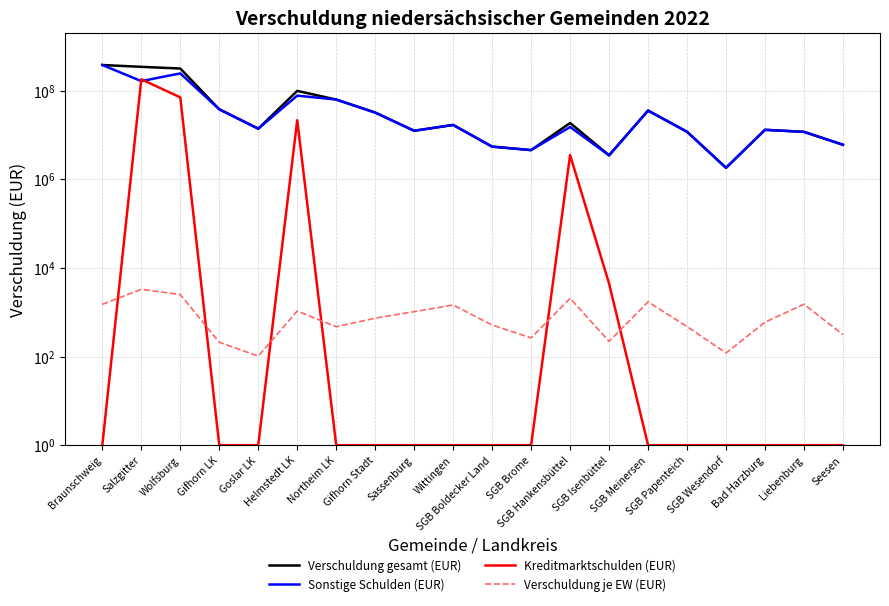

Where is Kreditmarktschulden (EUR) nearest to the value 89428226?

Wolfsburg